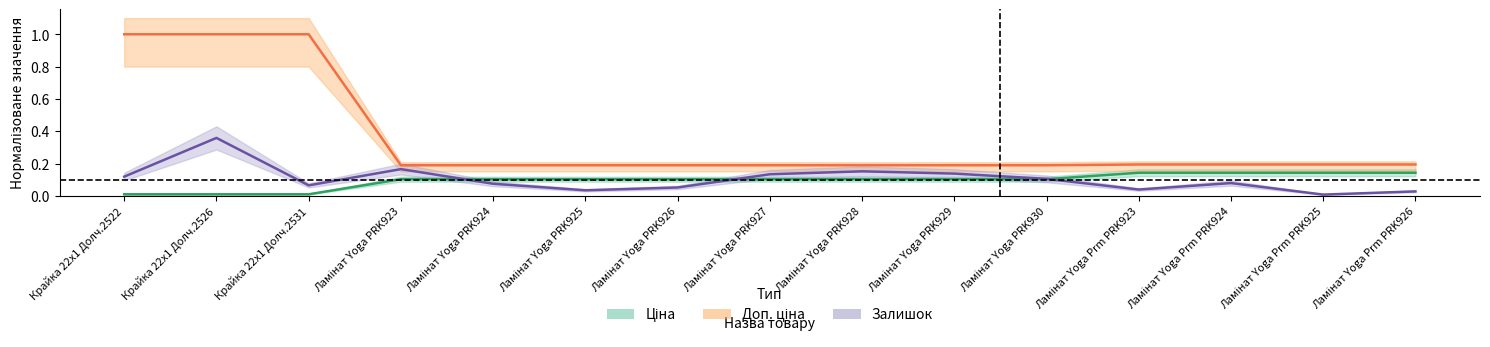

What is the approximate value of Ціна at Ламінат Yoga PRK925?

0.1